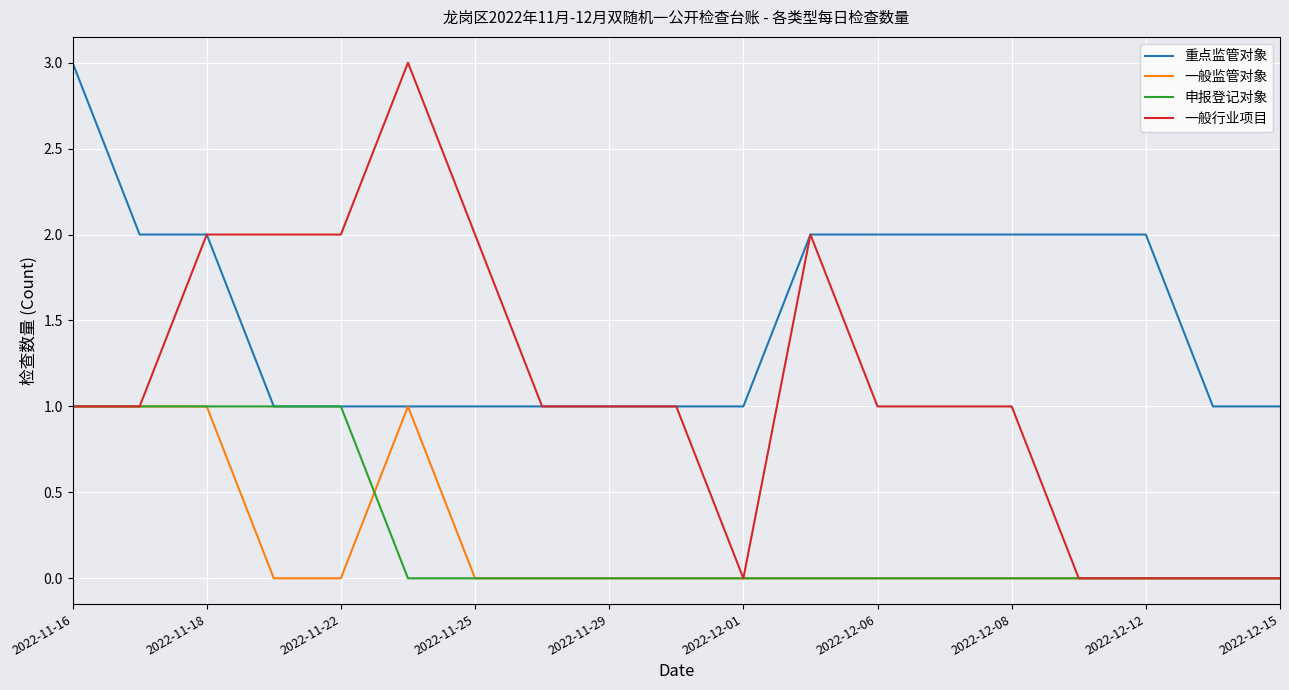

True or false: 一般监管对象 and 申报登记对象 intersect in this chart.

True